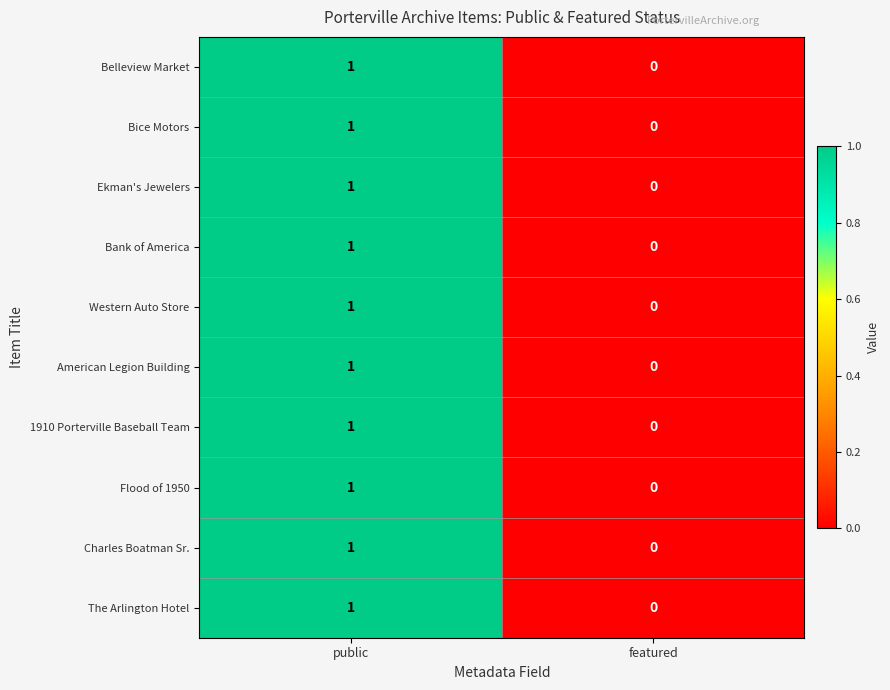

Reading right to left, extract all data points from this chart.

Belleview Market: 0	1
Bice Motors: 0	1
Ekman's Jewelers: 0	1
Bank of America: 0	1
Western Auto Store: 0	1
American Legion Building: 0	1
1910 Porterville Baseball Team: 0	1
Flood of 1950: 0	1
Charles Boatman Sr.: 0	1
The Arlington Hotel: 0	1